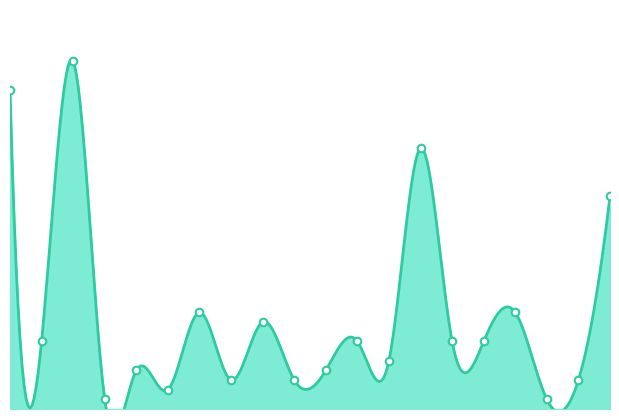

Approximately how many times larger is the value at 3 compared to 9?

4.0